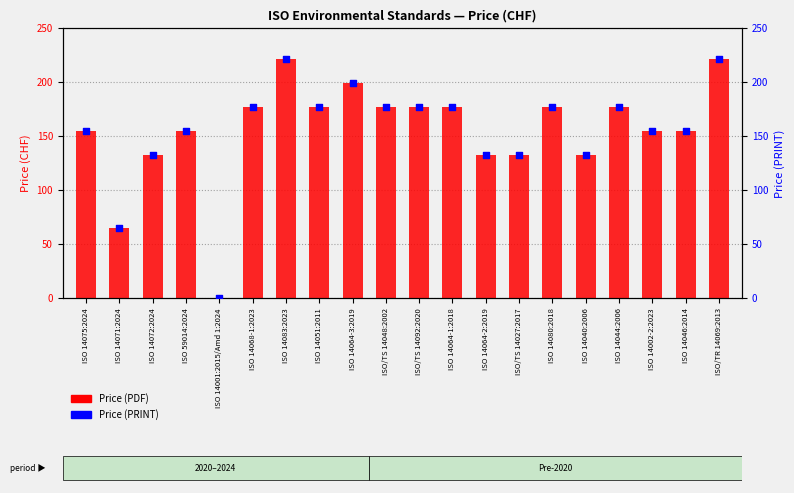

Which series contains the lowest Y value?

Price (PDF)